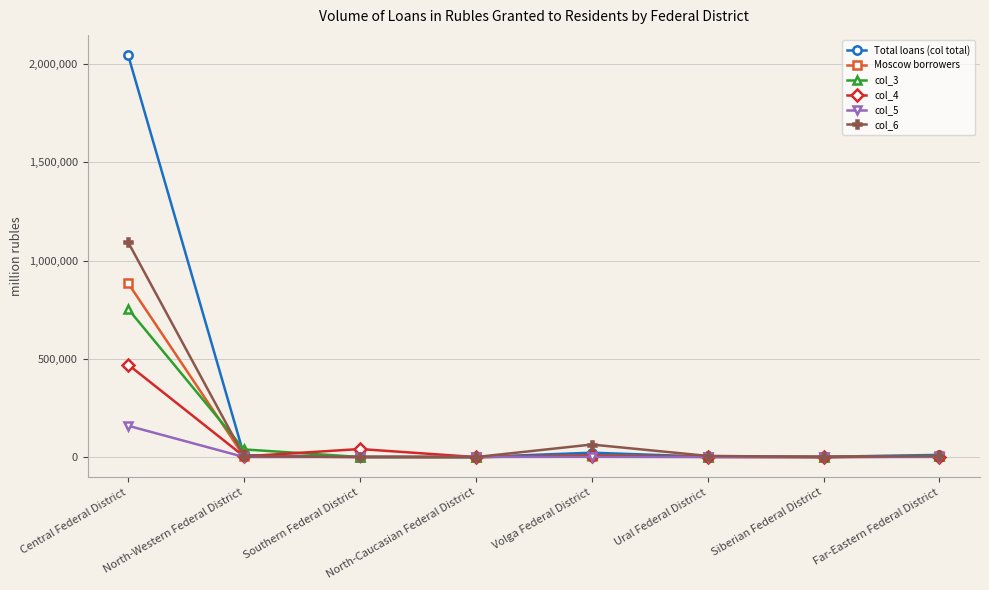

At which label does Total loans (col total) first exceed 9545?

Central Federal District